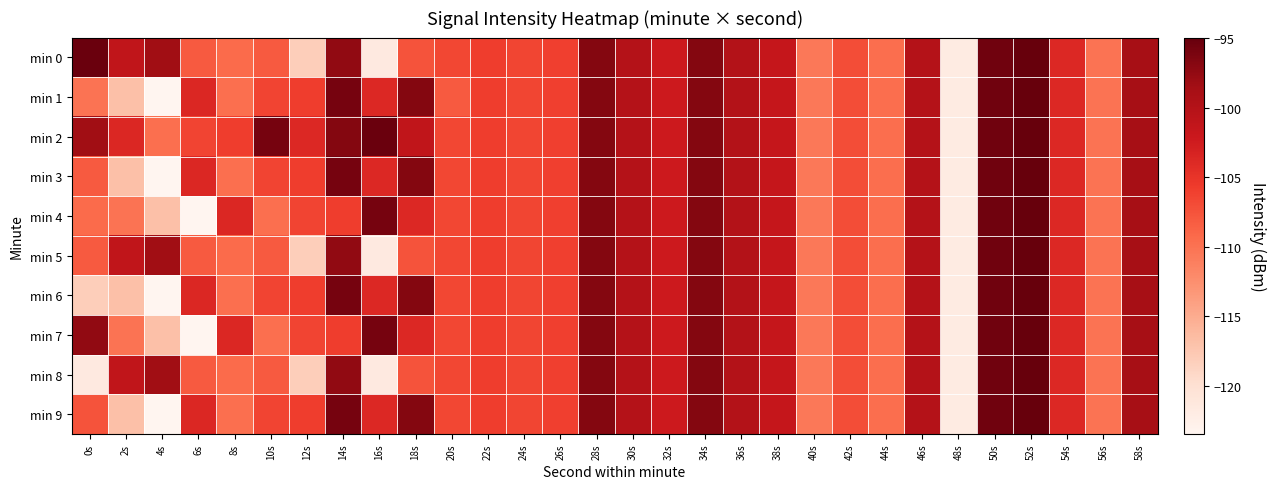

What is the spread (max minus min) of values at 12s?

14.3